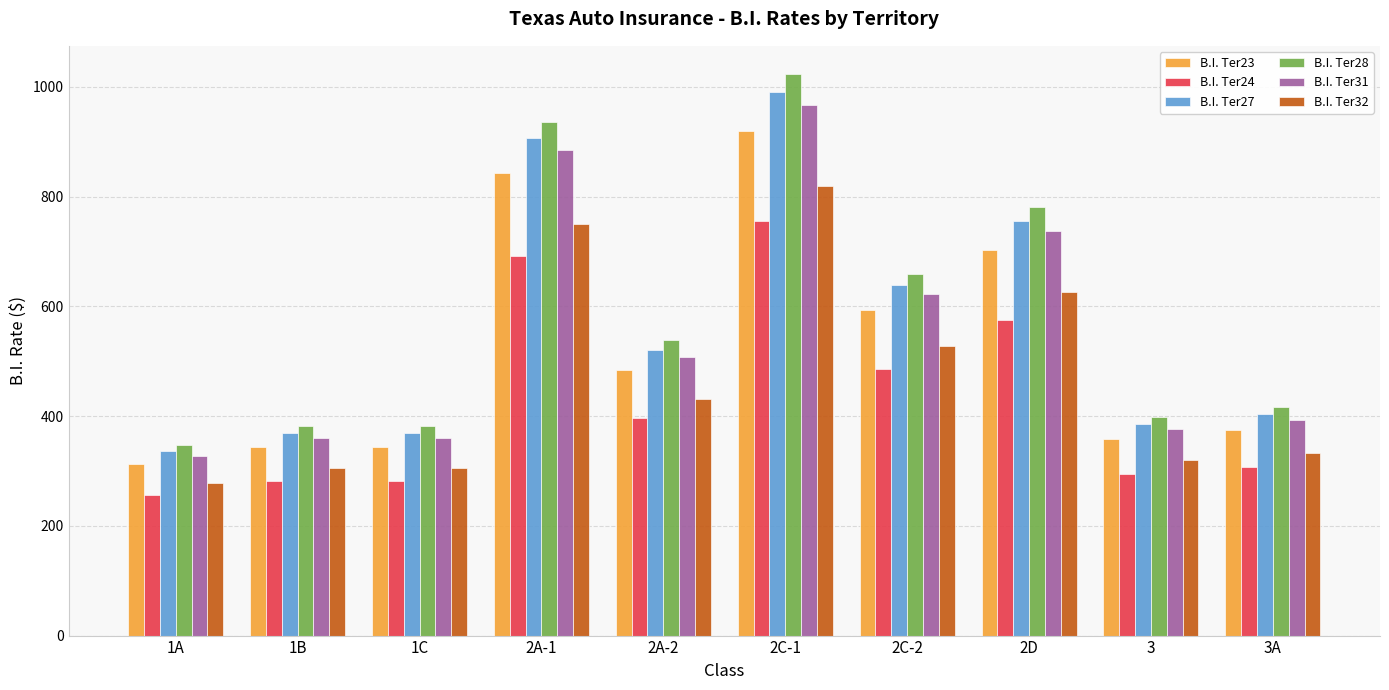

At which label does B.I. Ter28 reach its minimum?

1A